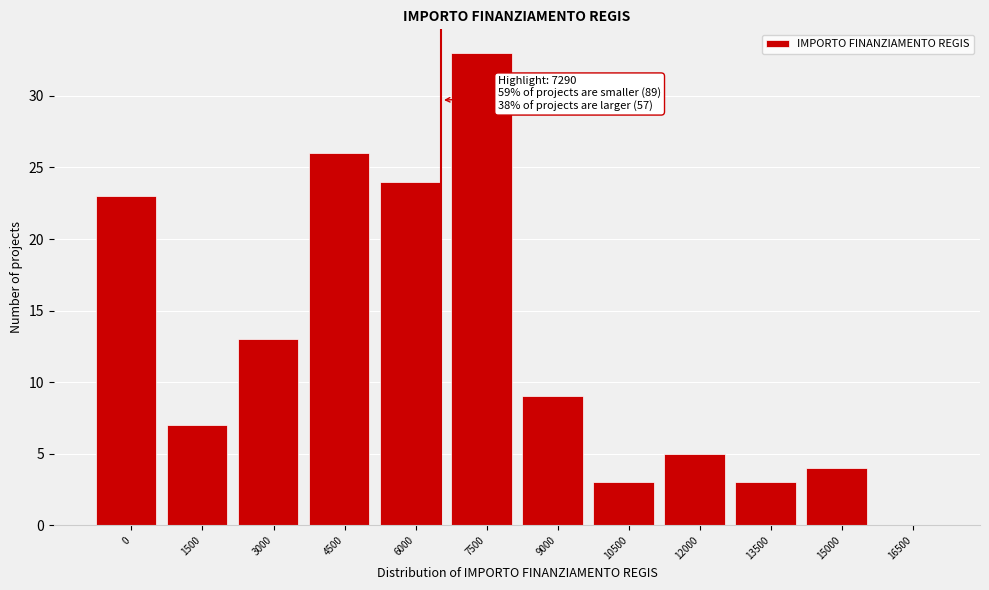

Reading left to right, extract all data points from this chart.

0=23	1500=7	3000=13	4500=26	6000=24	7500=33	9000=9	10500=3	12000=5	13500=3	15000=4	16500=0